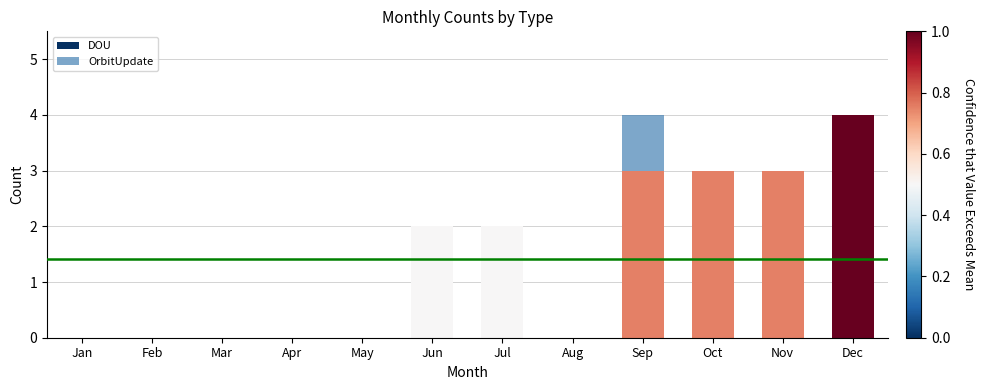

At which label does DOU reach its peak?

Dec